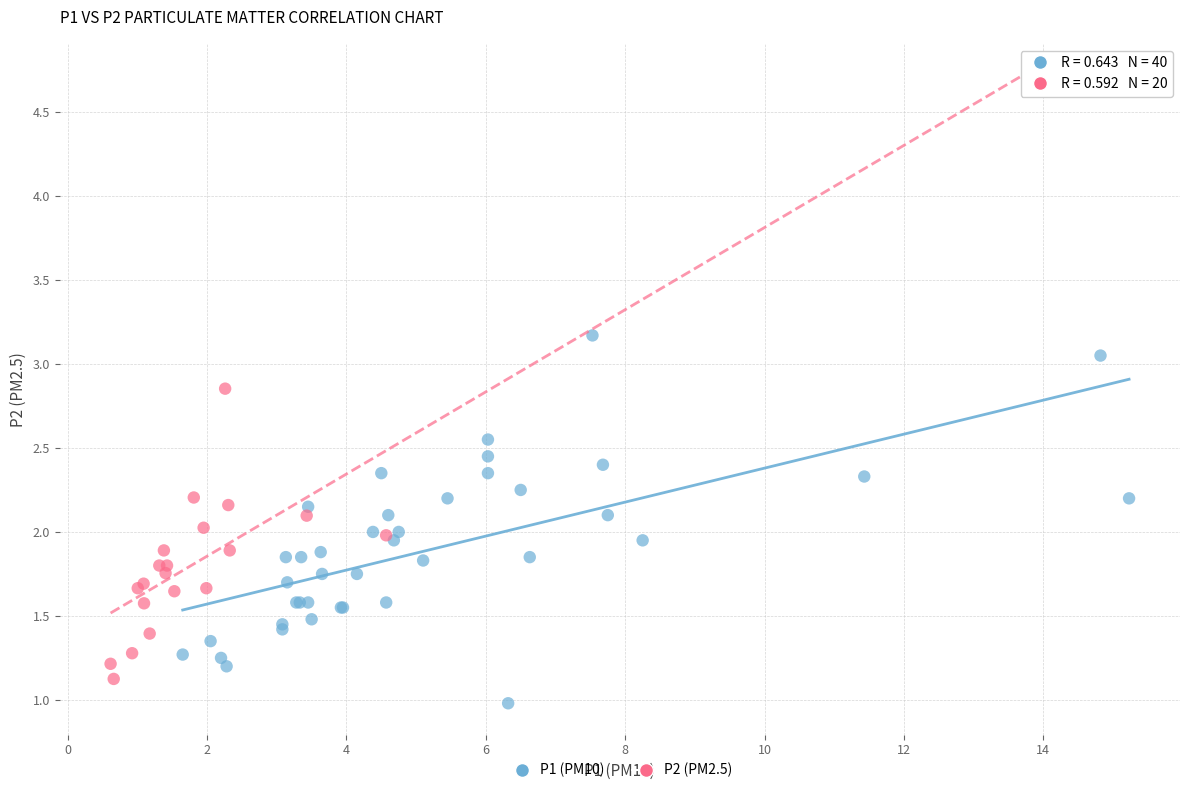

Which series reaches the maximum Y coordinate?

P1 (PM10)